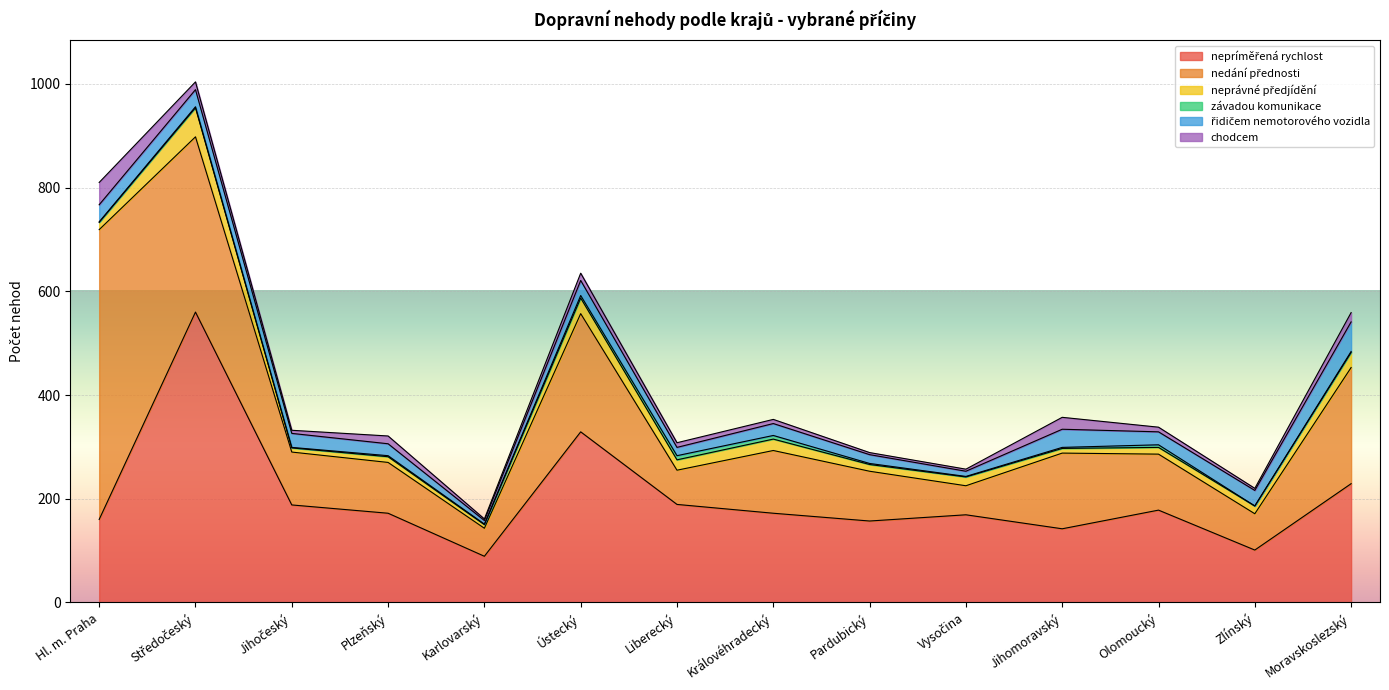

How many categories are shown in the chart?

14